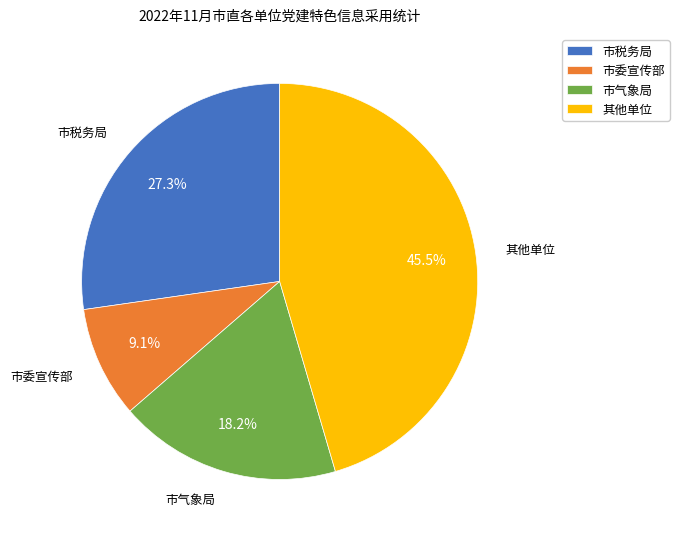

What is the ratio of the value at 市气象局 to the value at 市委宣传部?

2.0